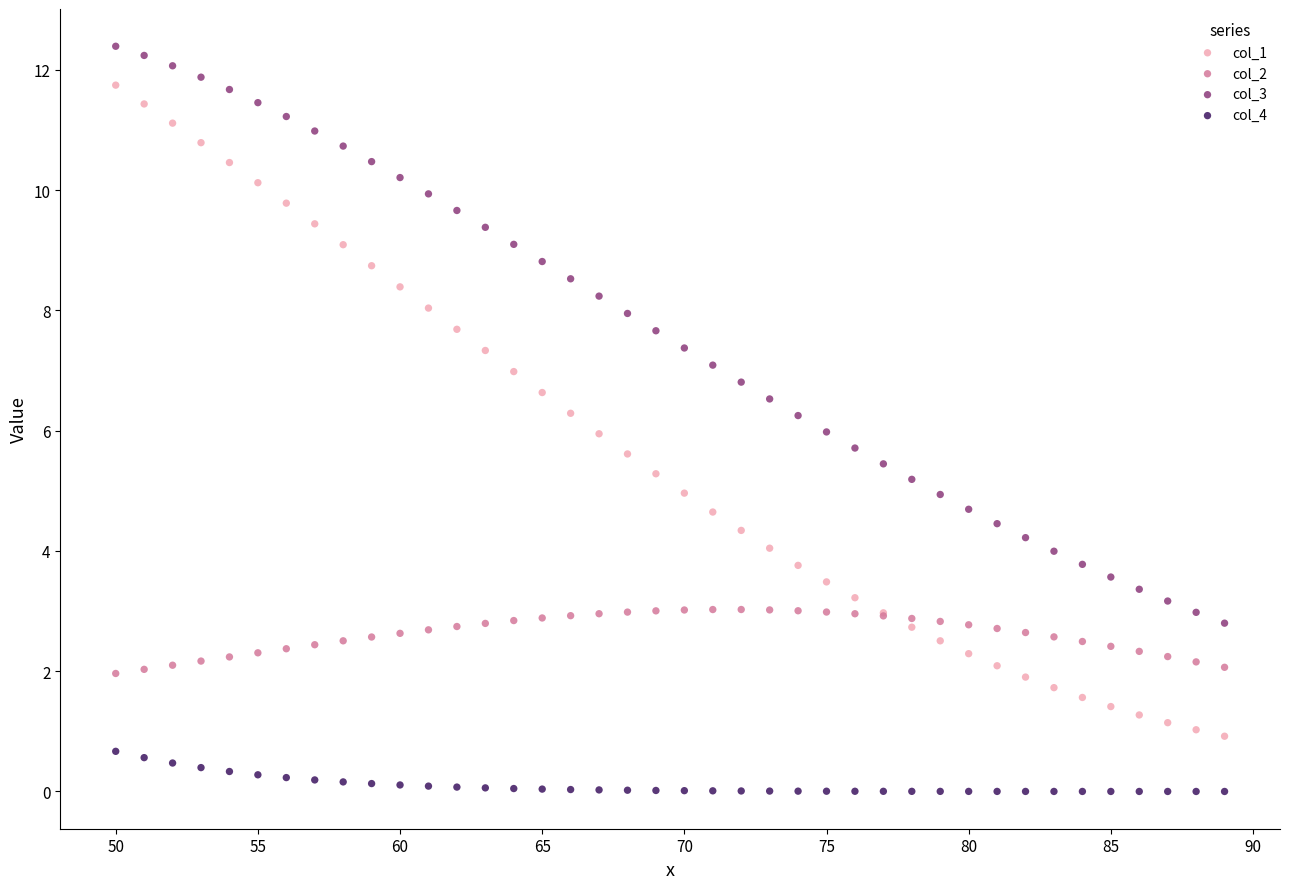

Which series has the widest spread of Y values?

col_1